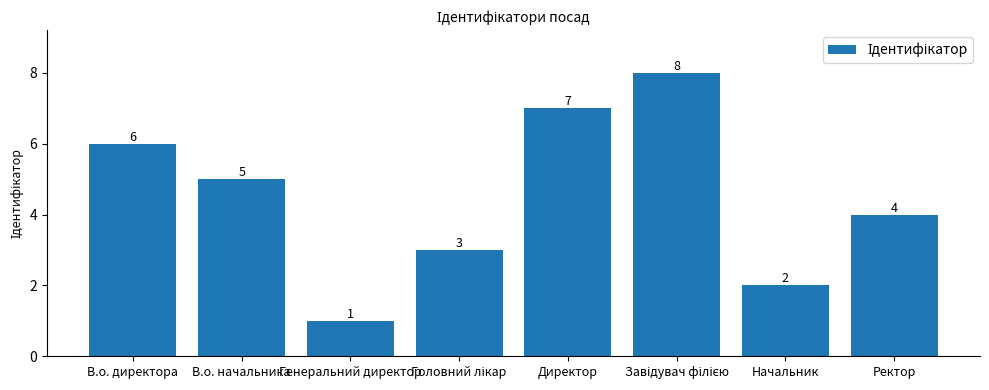

What is the difference between the maximum and minimum values?

7